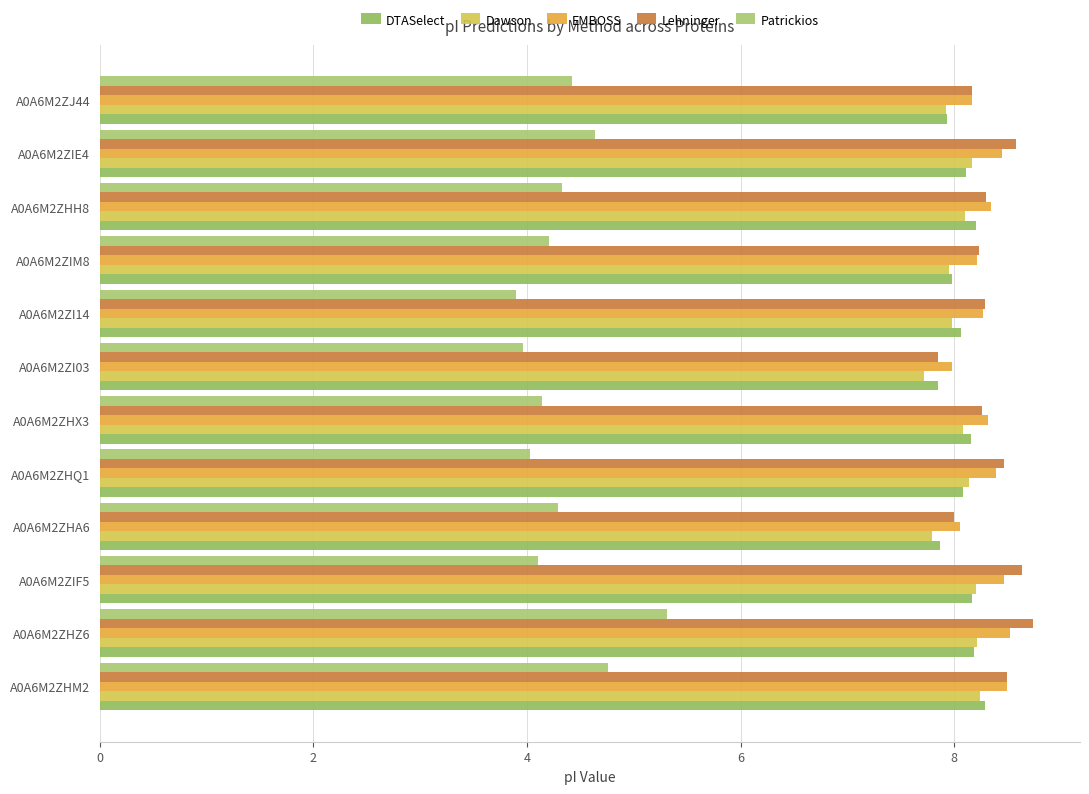

How many data points does each series have?

12